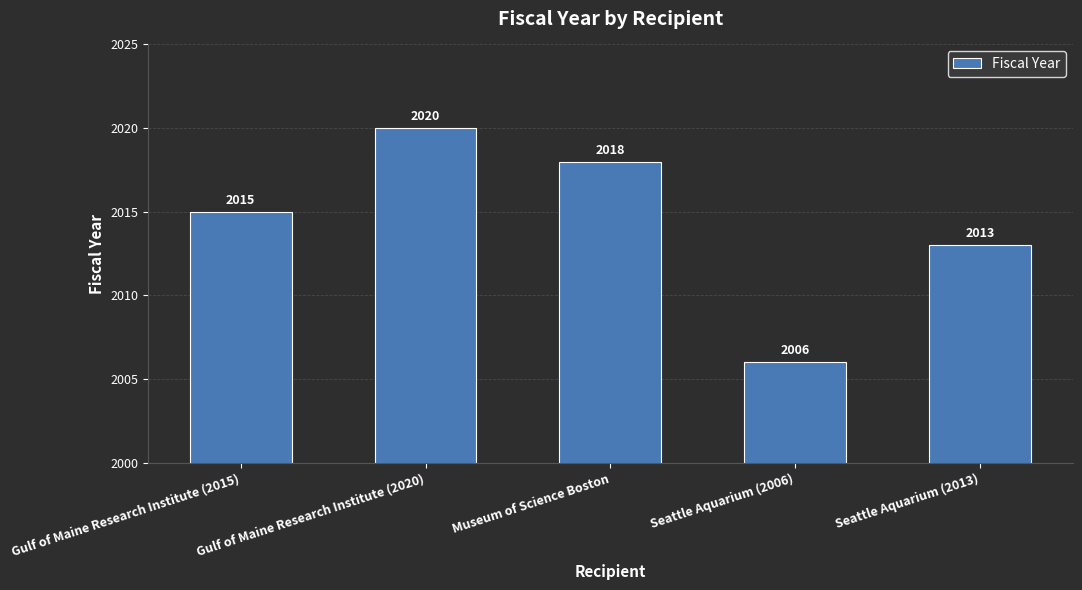

What is the average value?

2014